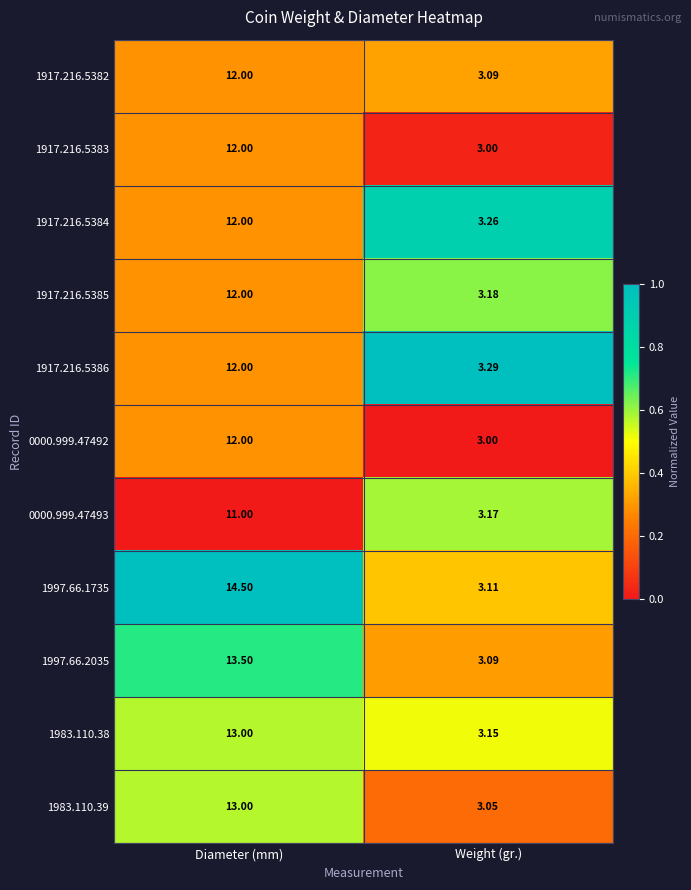

Which label corresponds to the largest value in the chart?

Diameter (mm)